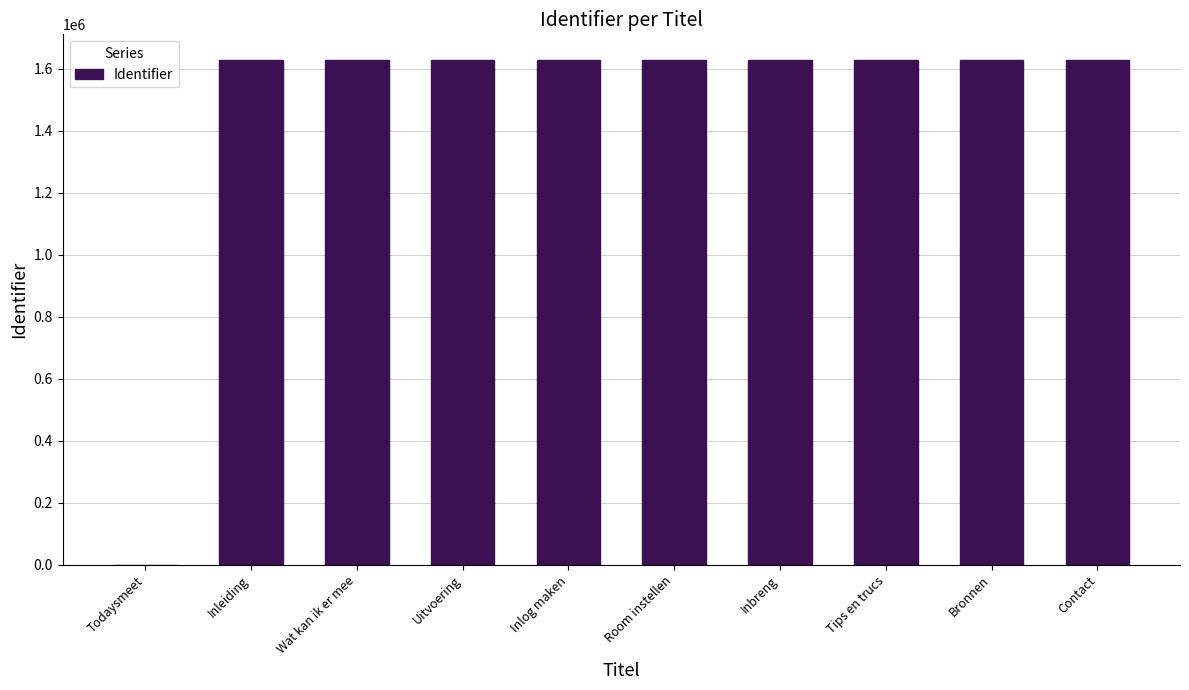

Is it true that the value at Wat kan ik er mee is 2736644?

False